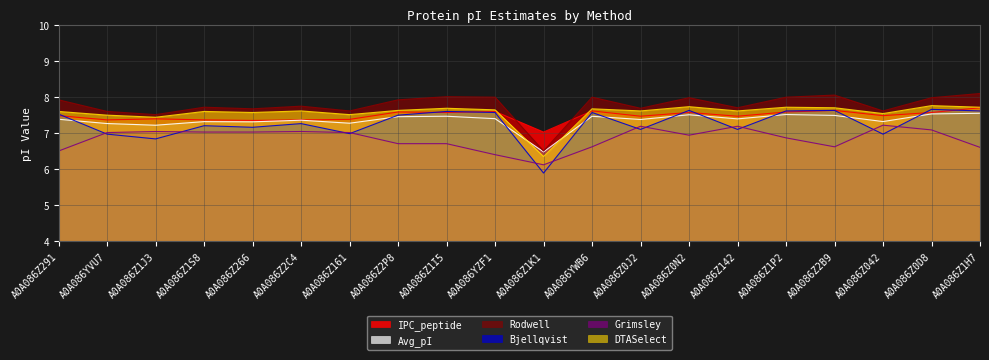

True or false: Avg_pI and Rodwell cross at least once.

False